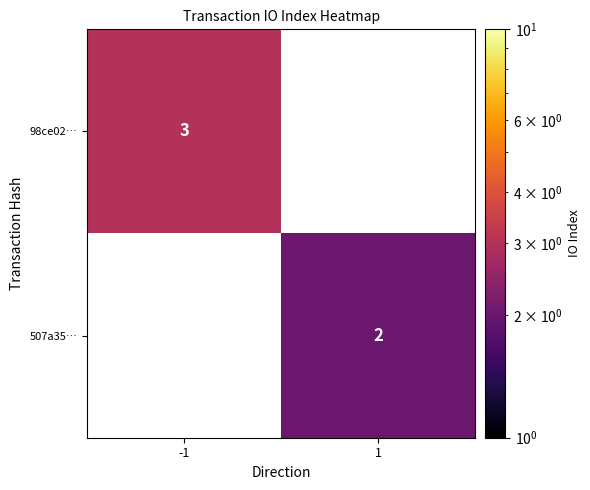

Is the value of 98ce02… at -1 greater than the value of 507a35… at 1?

Yes